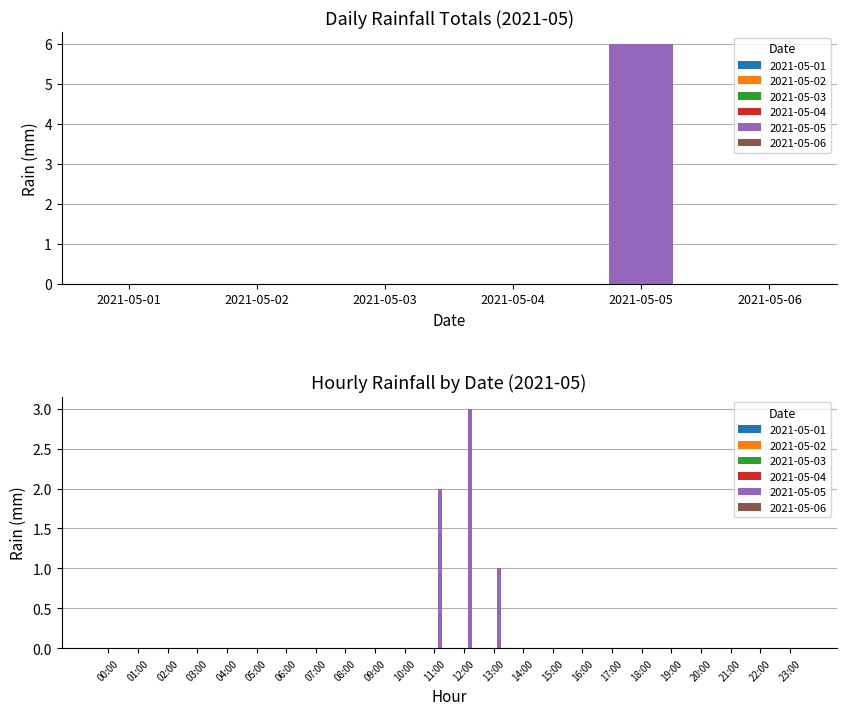

Rank the categories by 2021-05-03 value from highest to lowest.

00:00, 01:00, 02:00, 03:00, 04:00, 05:00, 06:00, 07:00, 08:00, 09:00, 10:00, 11:00, 12:00, 13:00, 14:00, 15:00, 16:00, 17:00, 18:00, 19:00, 20:00, 21:00, 22:00, 23:00